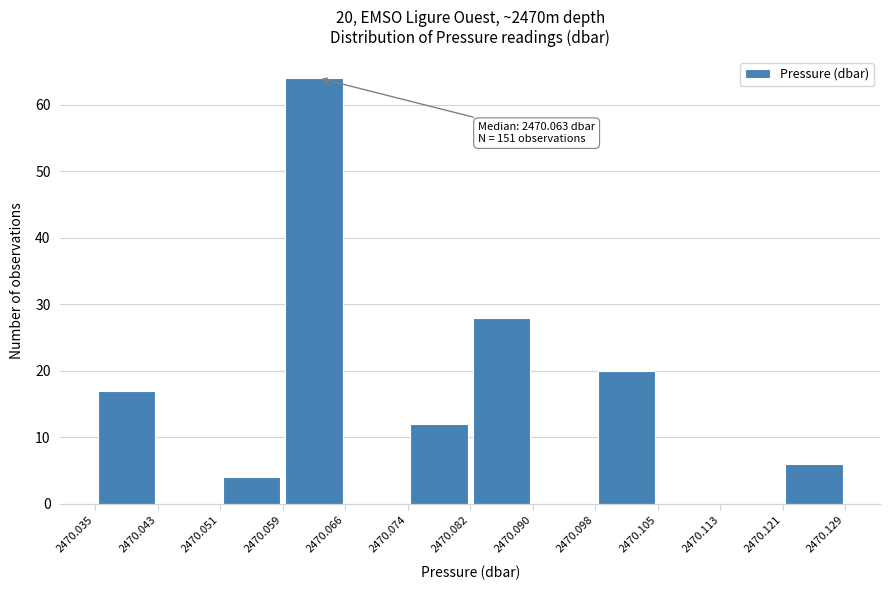

Which range on the x-axis has the tallest bar?

2470.059 to 2470.066